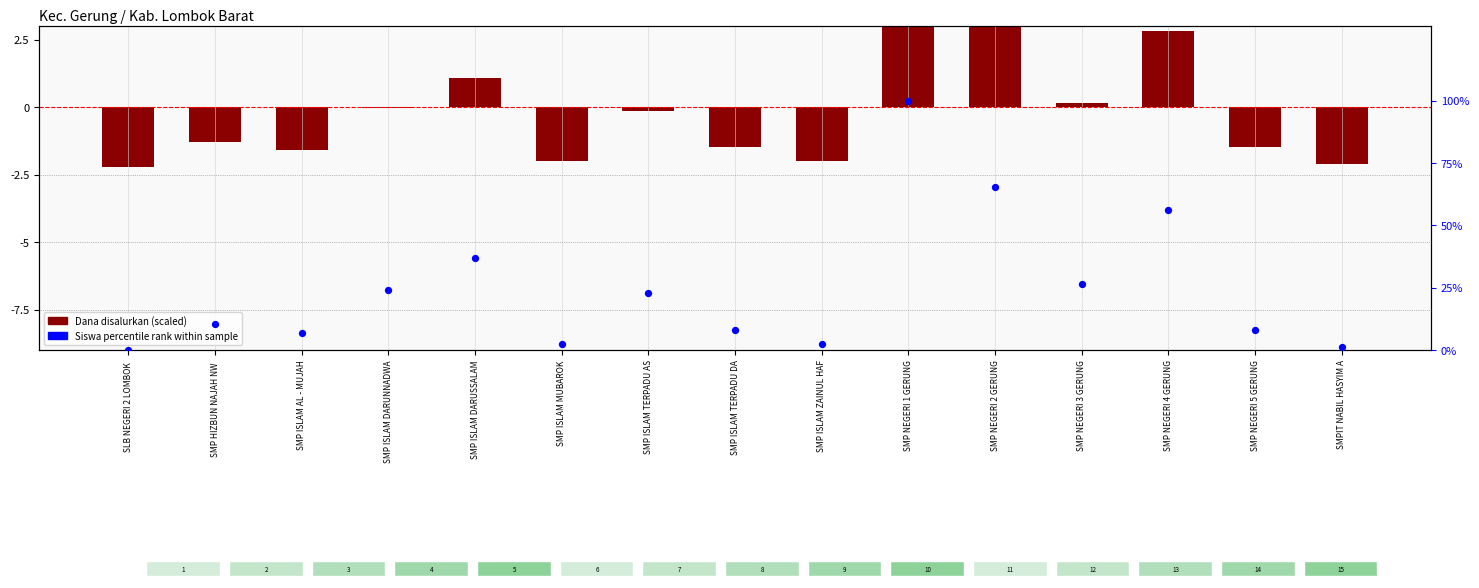

Which series contains the lowest Y value?

Dana (scaled)